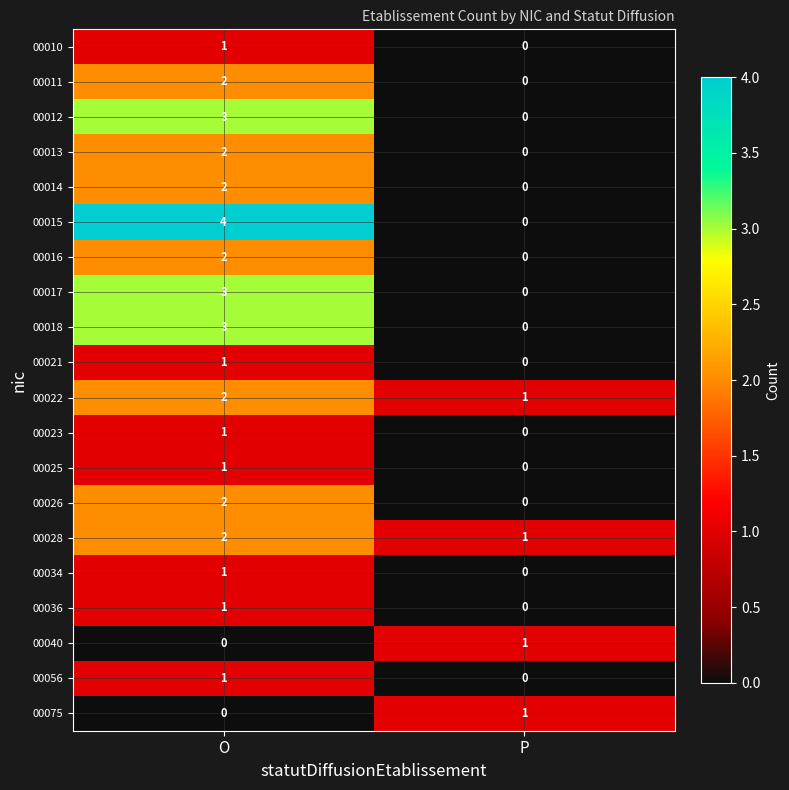

Is it true that 00017 equals 2 at P?

False